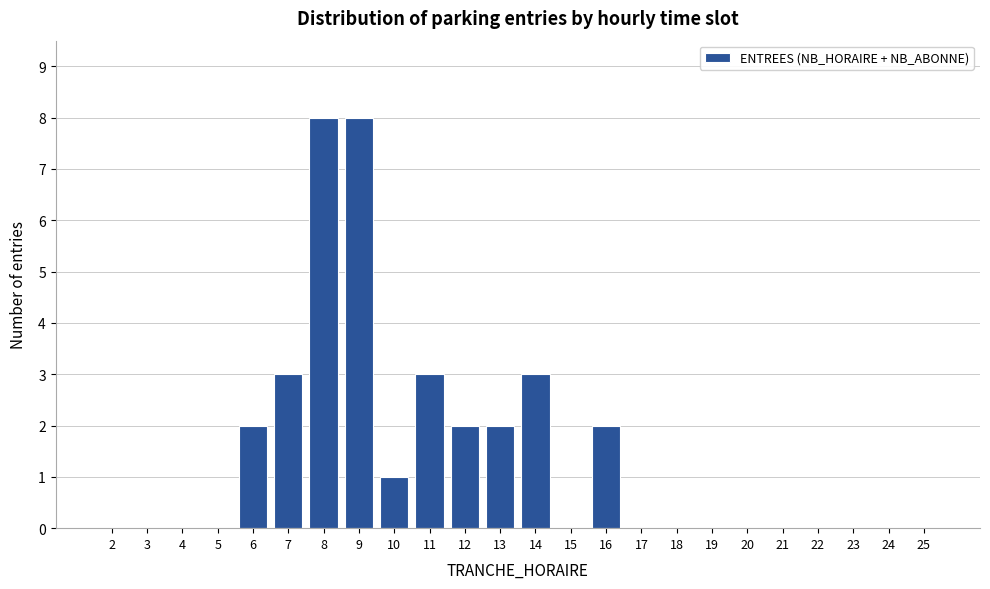

Reading left to right, what are all the values shown in this chart?

2=0	3=0	4=0	5=0	6=2	7=3	8=8	9=8	10=1	11=3	12=2	13=2	14=3	15=0	16=2	17=0	18=0	19=0	20=0	21=0	22=0	23=0	24=0	25=0